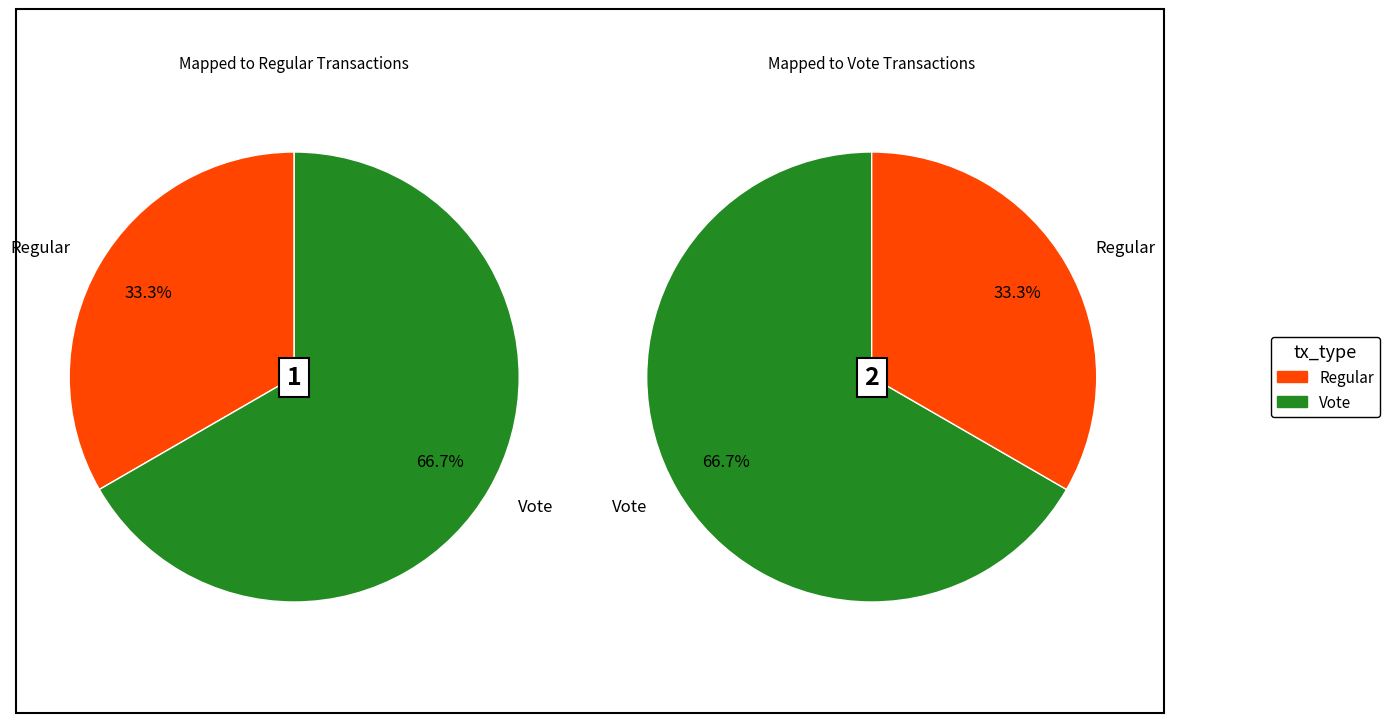

Between Regular and Vote, which is larger?

Vote